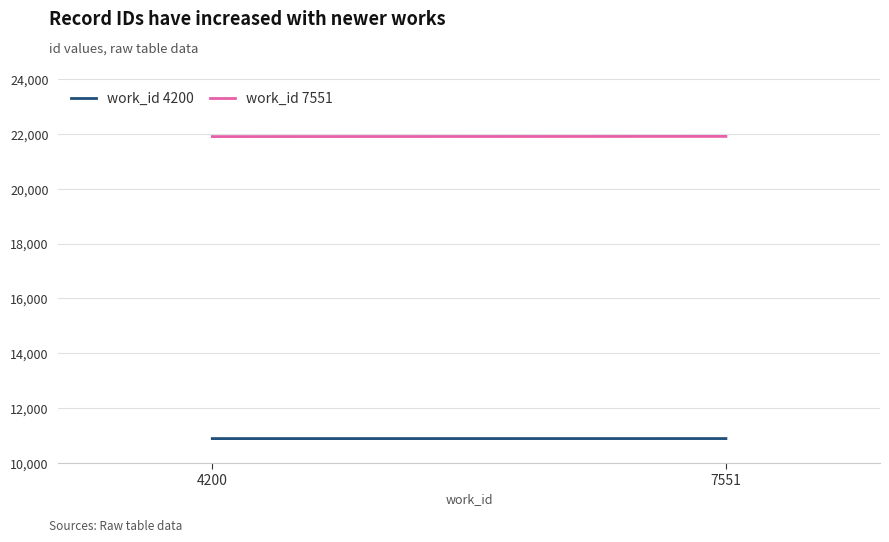

Which series has the largest total across all categories?

work_id 7551